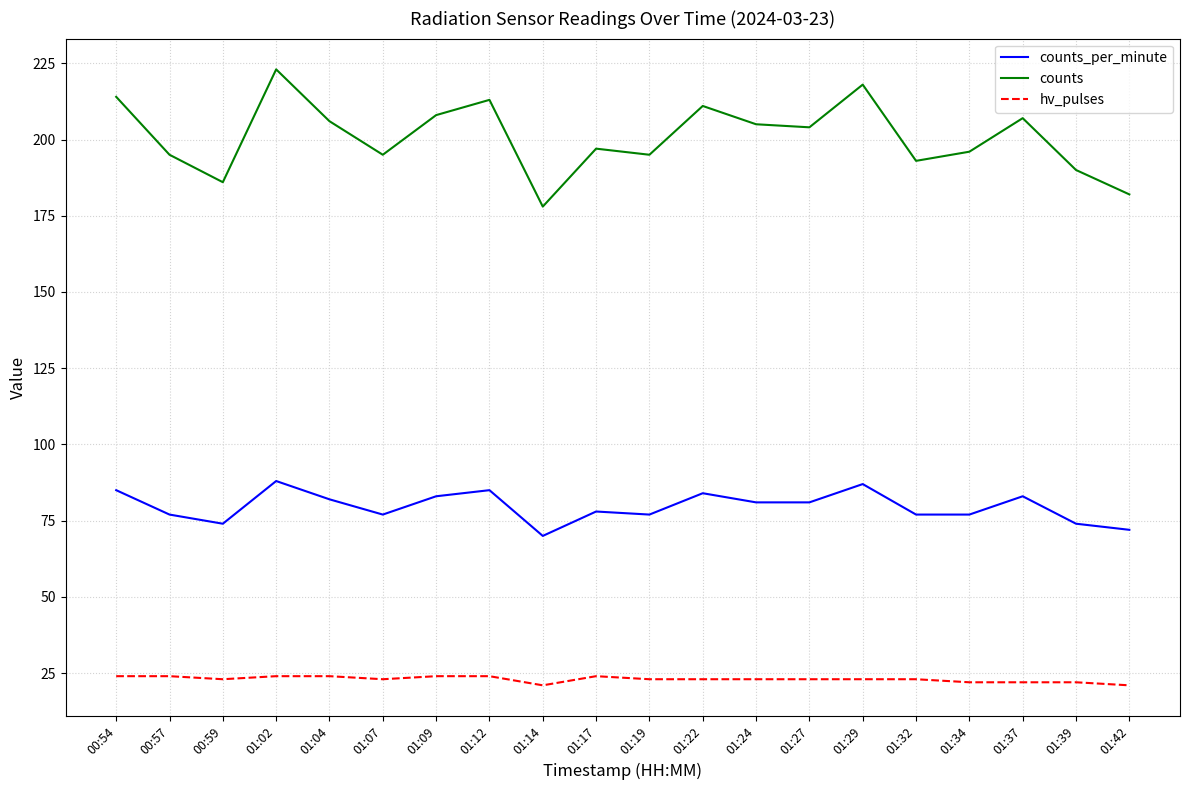

What is the sum of the counts values at 01:32 and 01:17?

390